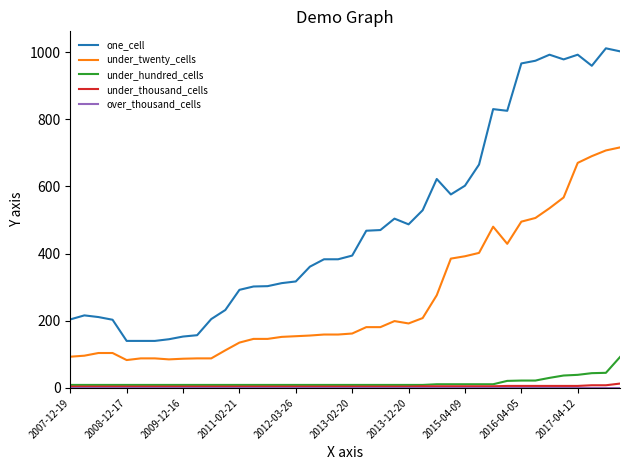

True or false: one_cell and under_thousand_cells cross at least once.

False